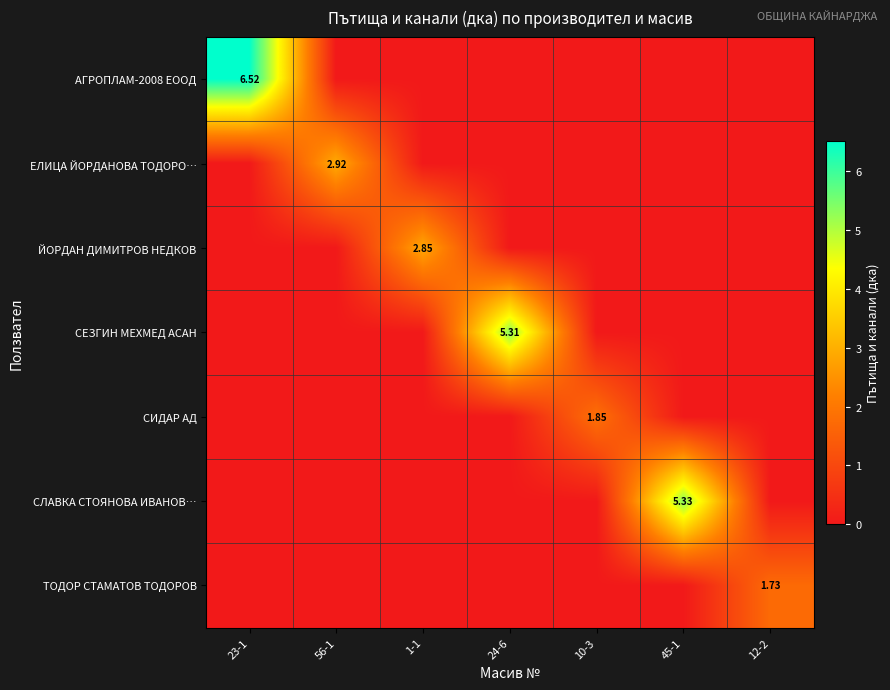

What is the spread (max minus min) of values at 56-1?

2.9